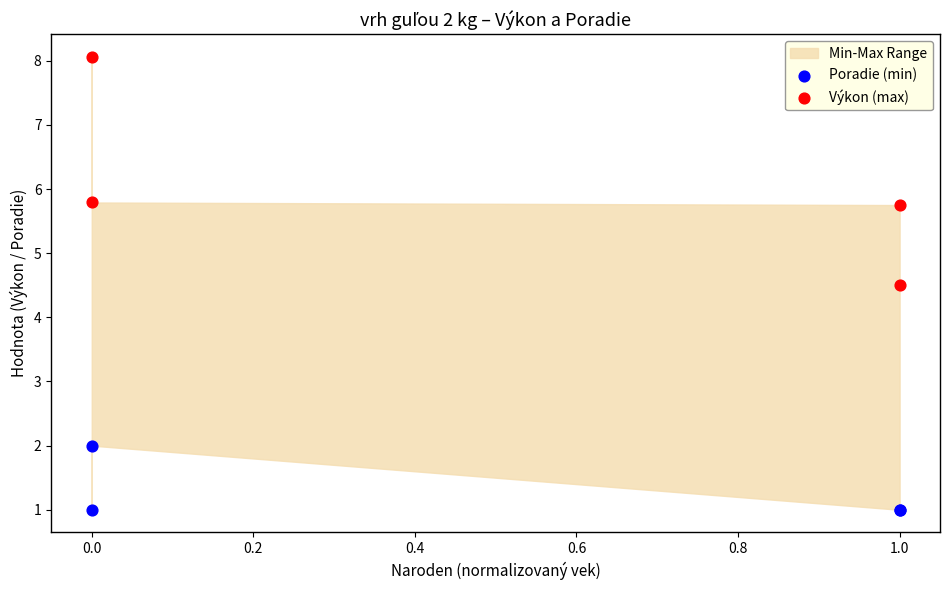

Across all series, what Y value is closest to 4?

4.5